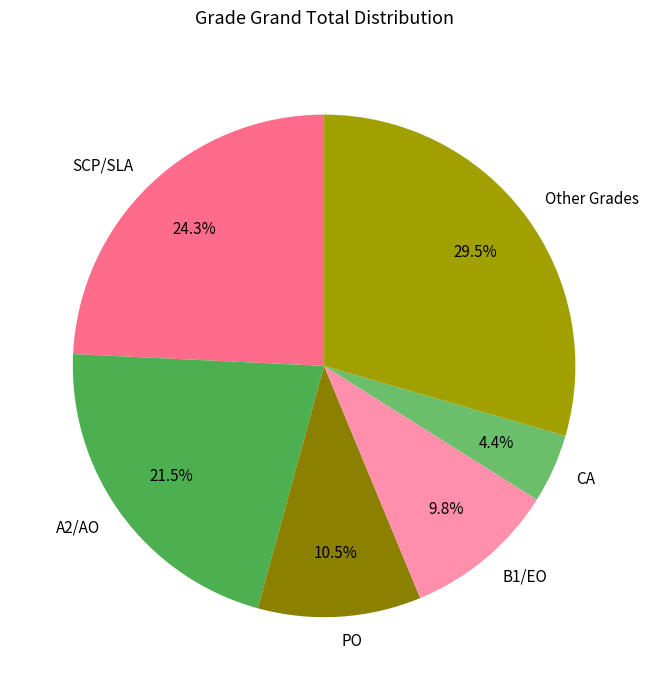

Is the sum of SCP/SLA and PO greater than half?

No